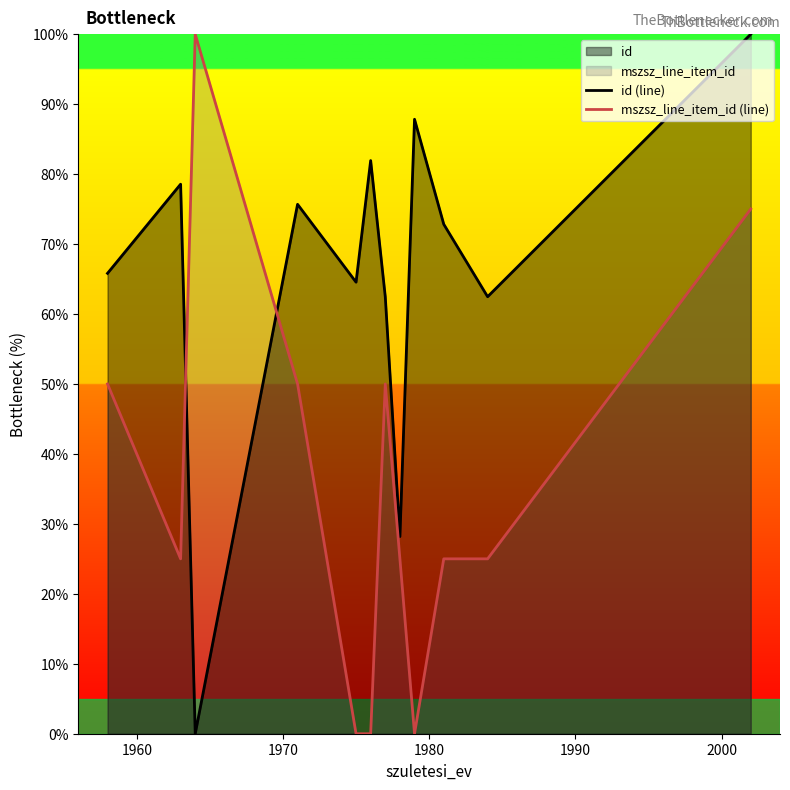

List the series in order of their peak value, highest first.

id (line), mszsz_line_item_id (line)